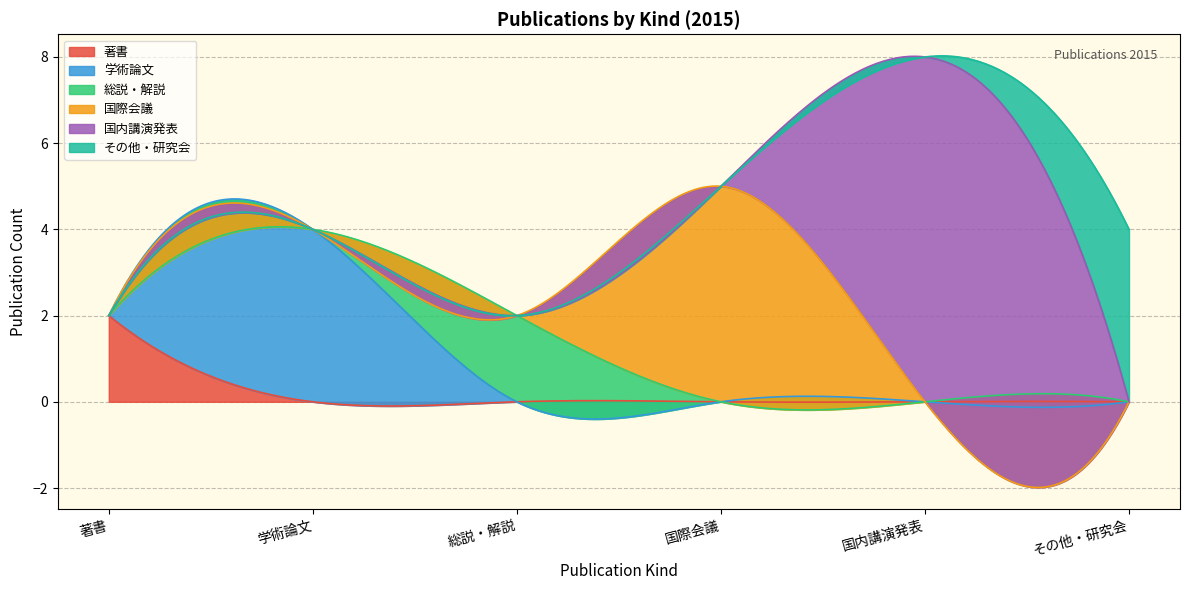

What is the maximum value shown in the chart?

8